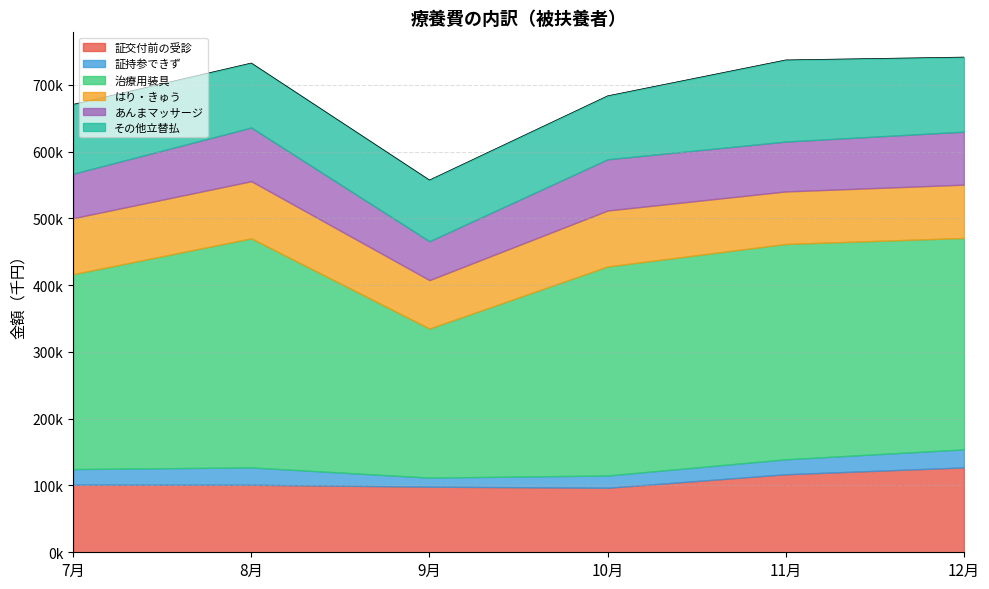

What is the lowest value of the はり・きゅう series?

72553.1